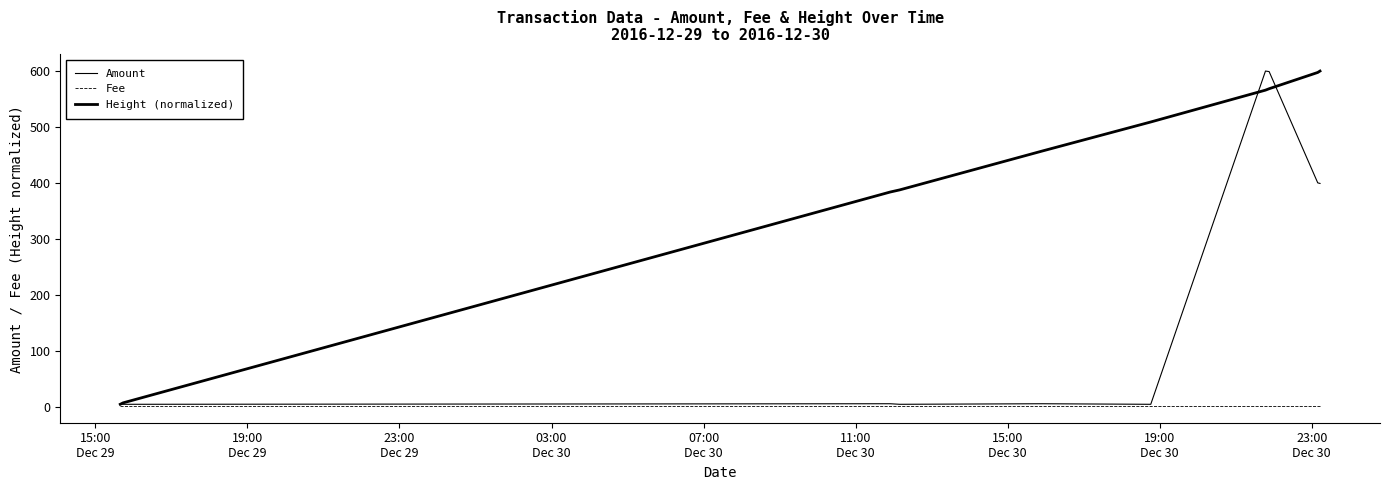

What is the average value of the Fee series?

1.0